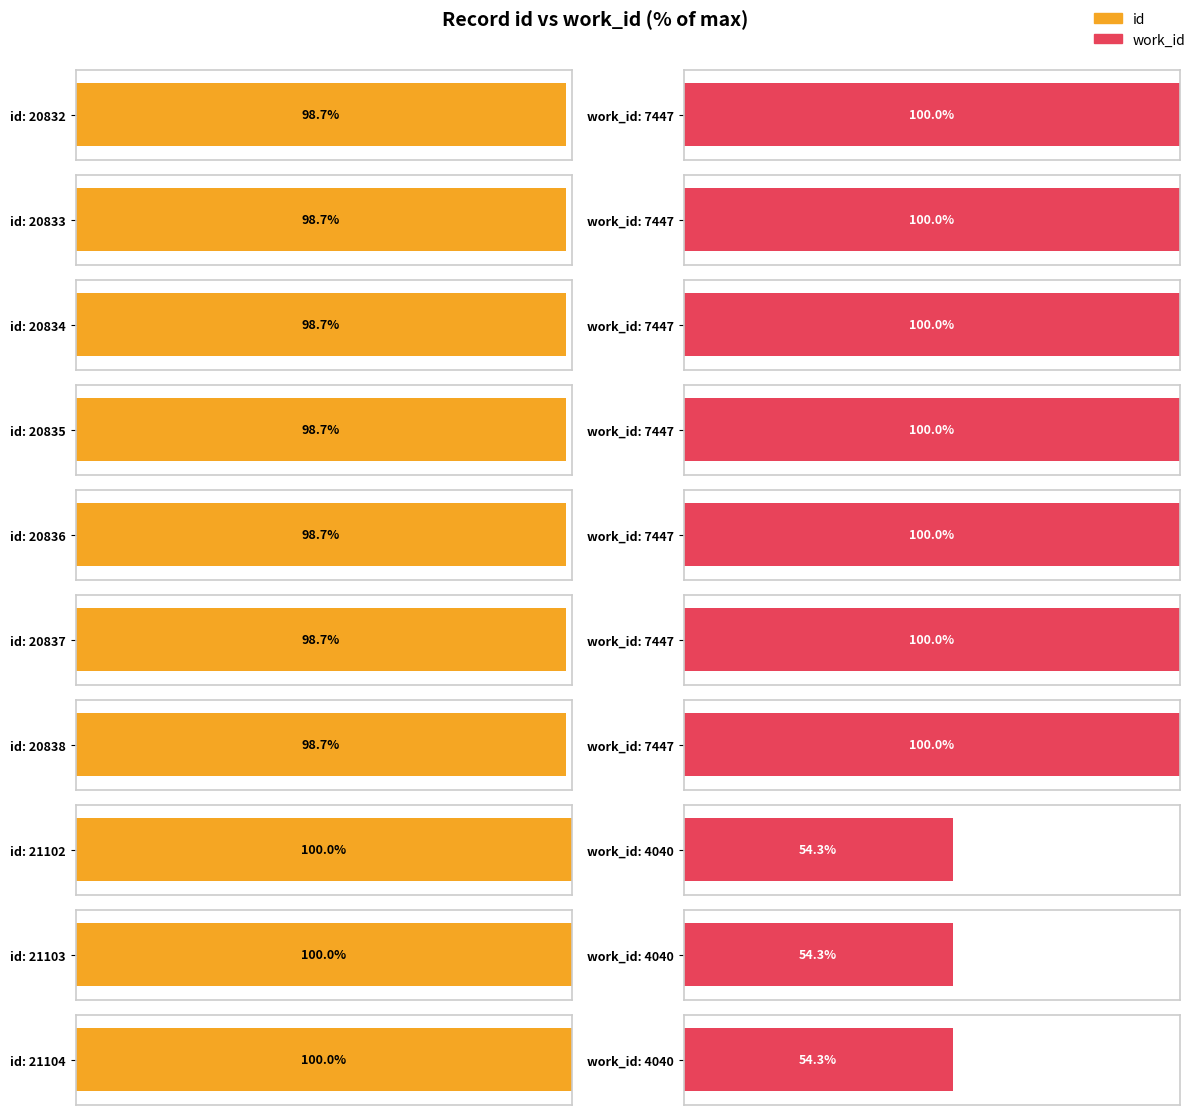

How many data points in work_id are less than 7447?

3